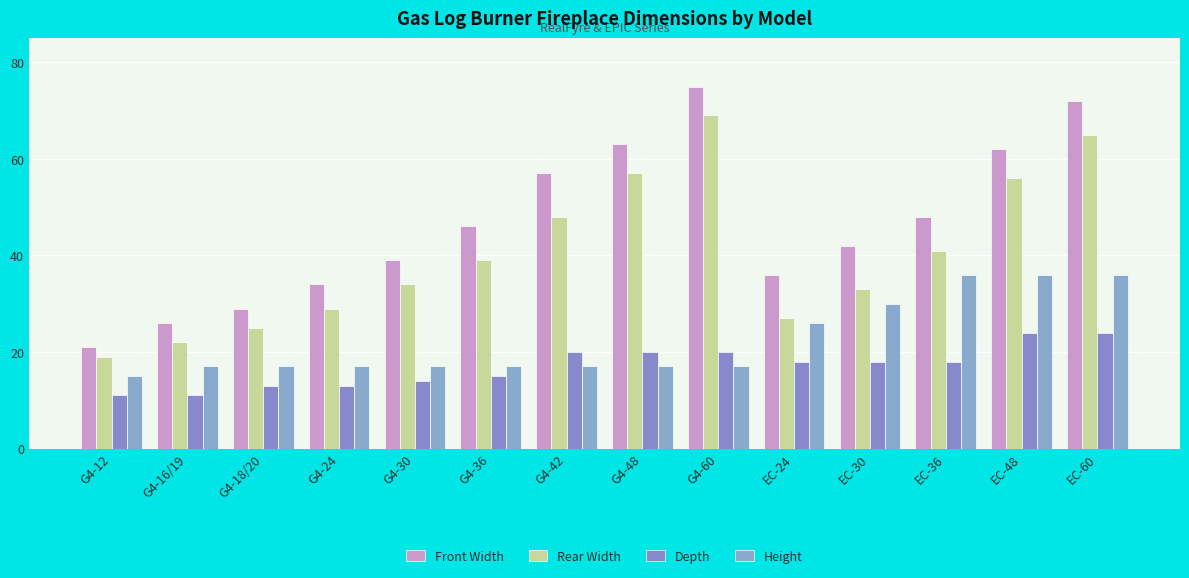

Which category has the highest value in the Rear Width series?

G4-60